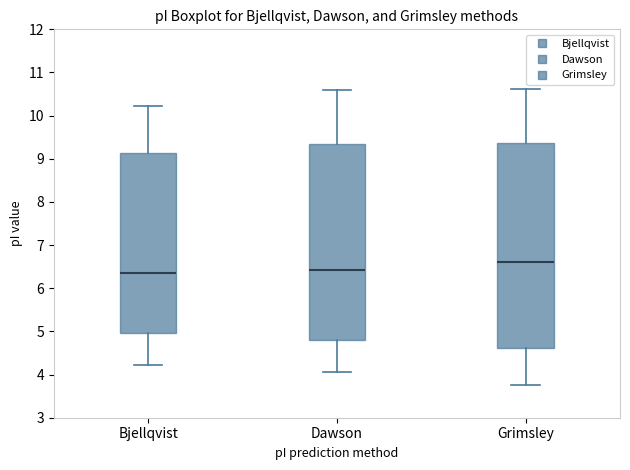

Reading left to right, read every box against the y-axis: the position of its median line, the range the box covers, and the ends of its whiskers. The values are not printed on the chart, so give them approximately, as read against the axis.

Bjellqvist: median 6.3, box 5.0 to 9.1, whiskers 4.2 to 10.2
Dawson: median 6.4, box 4.8 to 9.3, whiskers 4.1 to 10.6
Grimsley: median 6.6, box 4.6 to 9.4, whiskers 3.8 to 10.6